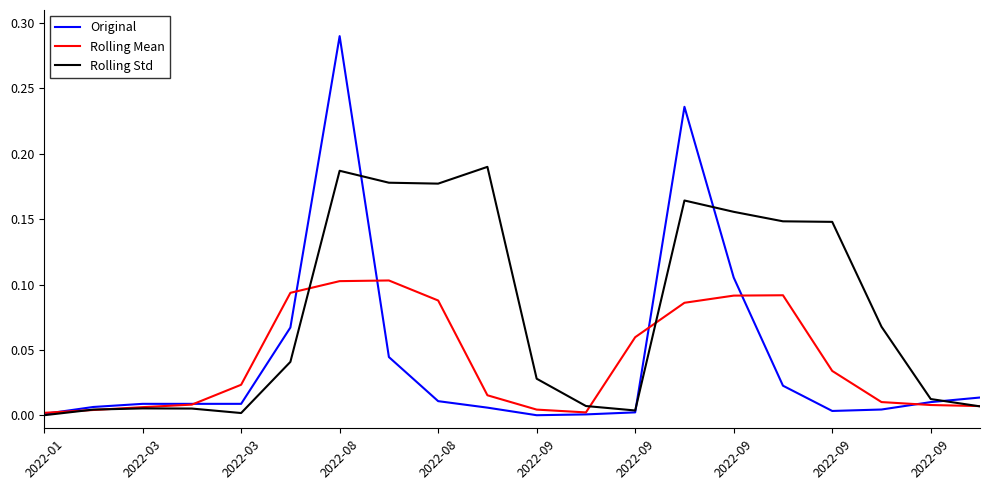

Which series ends up on top after the final intersection of Rolling Mean and Original?

Original